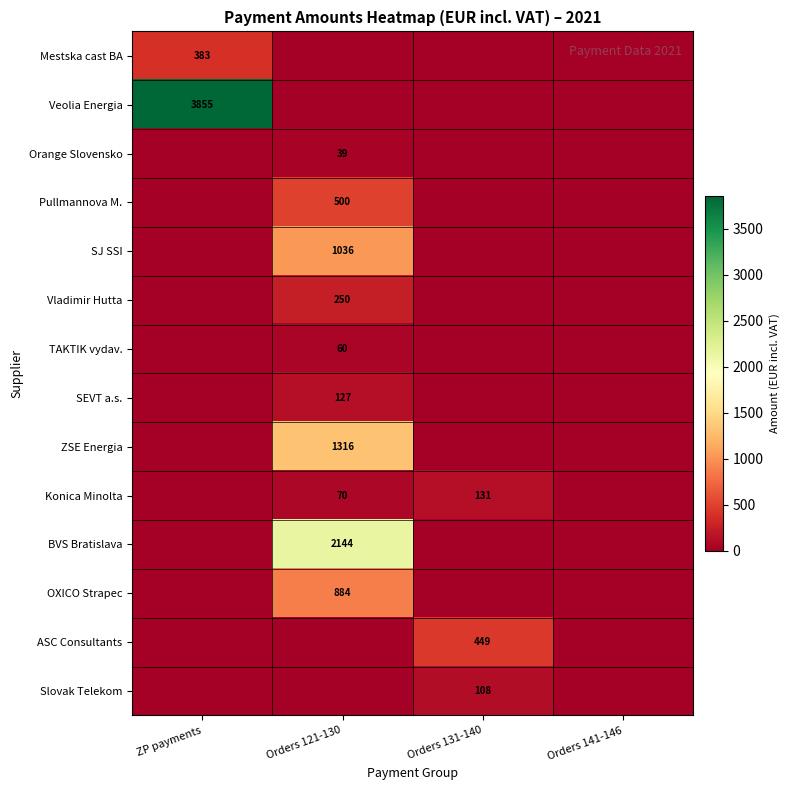

Is it true that Veolia Energia equals 3855 at ZP payments?

True